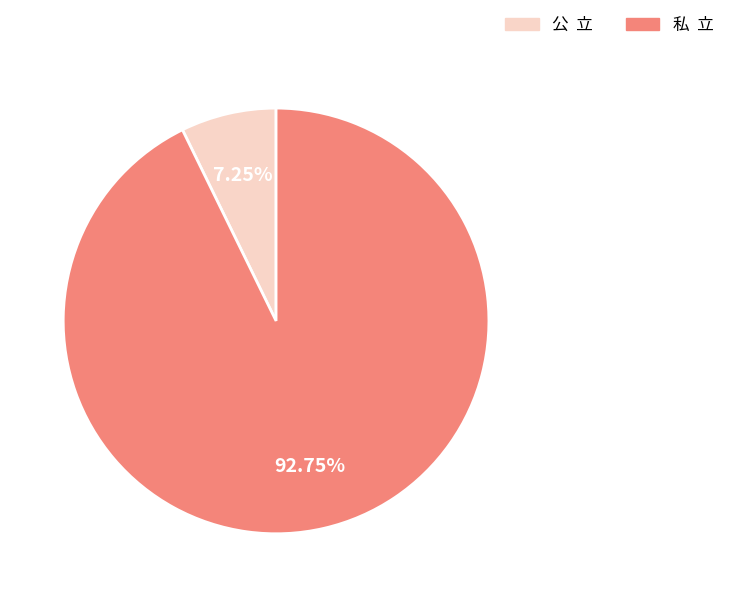

Which has a higher value, 私 立 or 公 立?

私 立